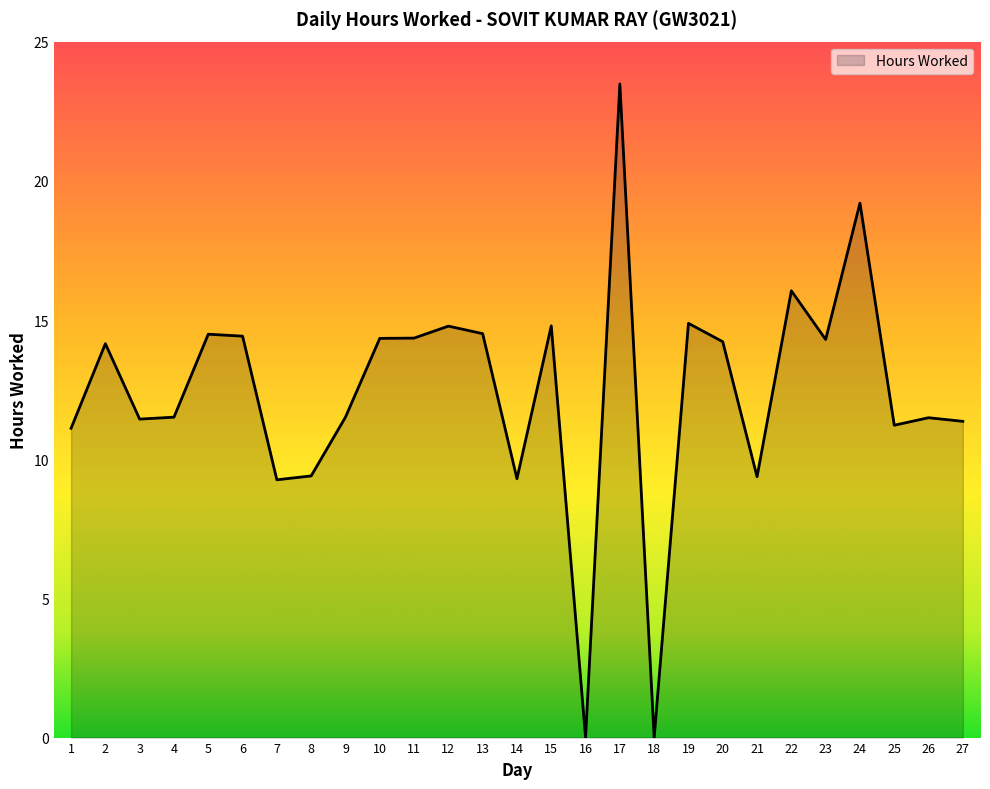

What is the difference between the values at 2 and 22?

1.9